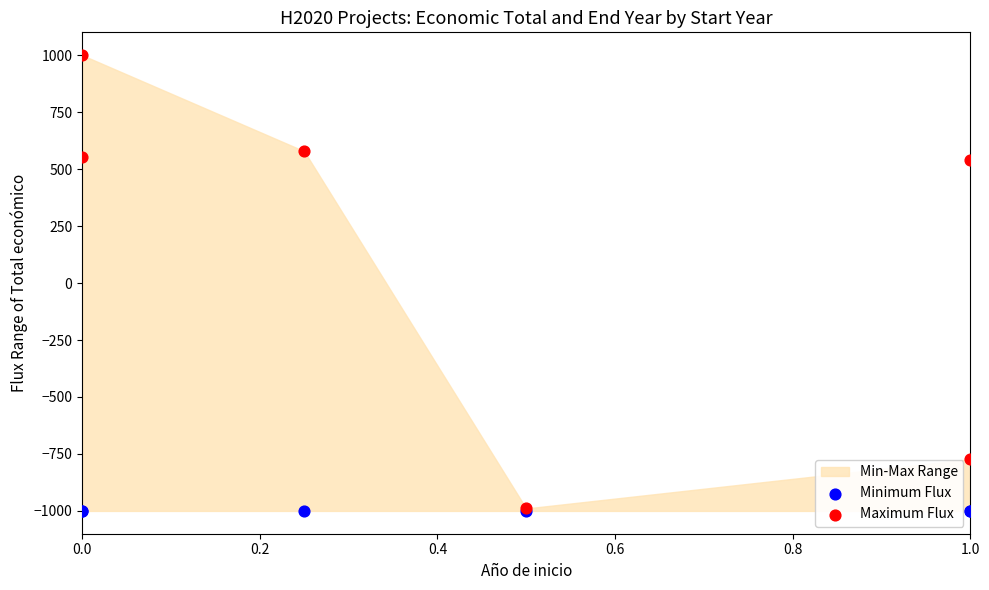

Which series reaches the minimum Y coordinate?

Minimum Flux